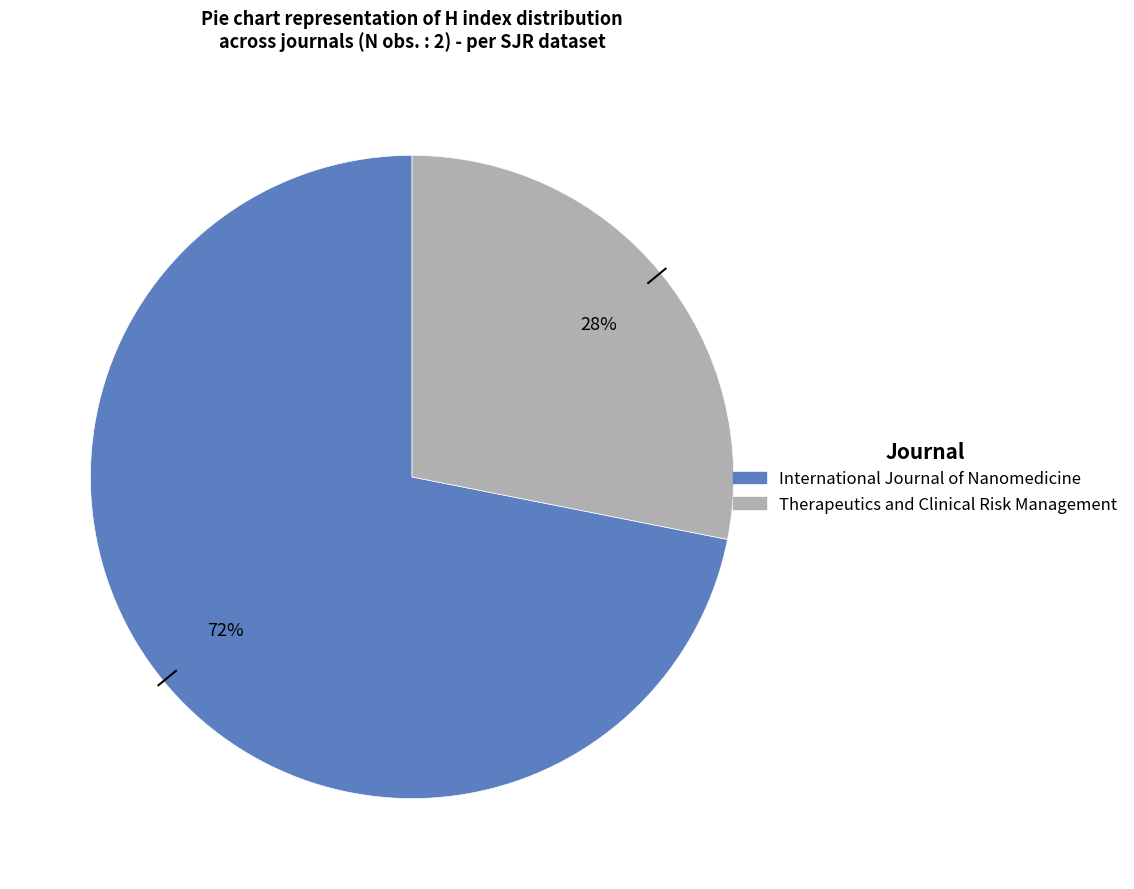

Which has a higher value, International Journal of Nanomedicine or Therapeutics and Clinical Risk Management?

International Journal of Nanomedicine